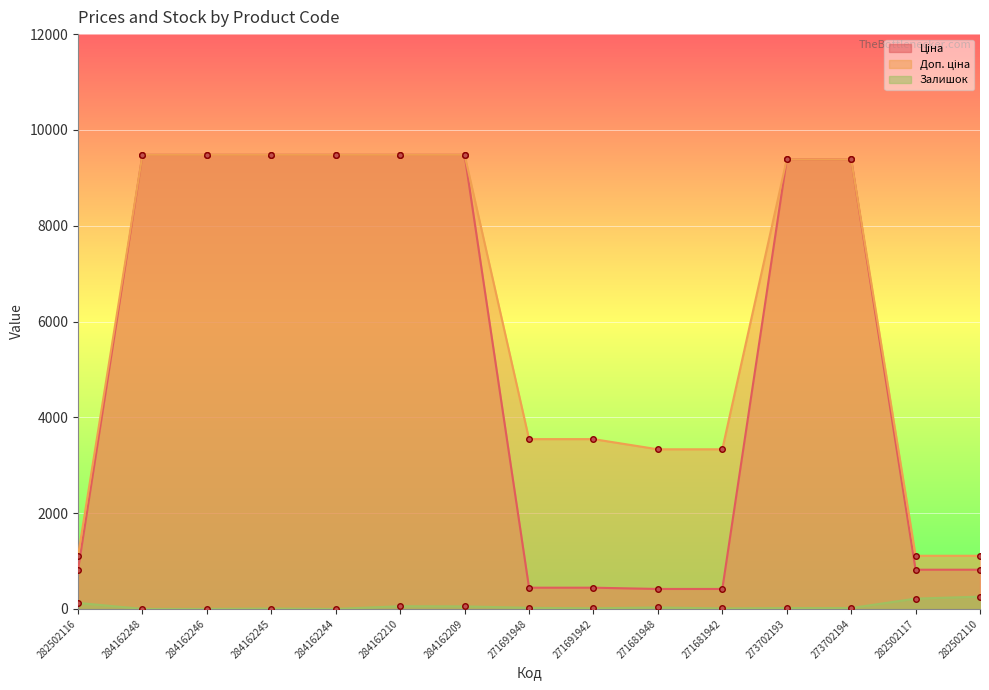

Is it true that Ціна equals 9480.1 at 284162248?

True